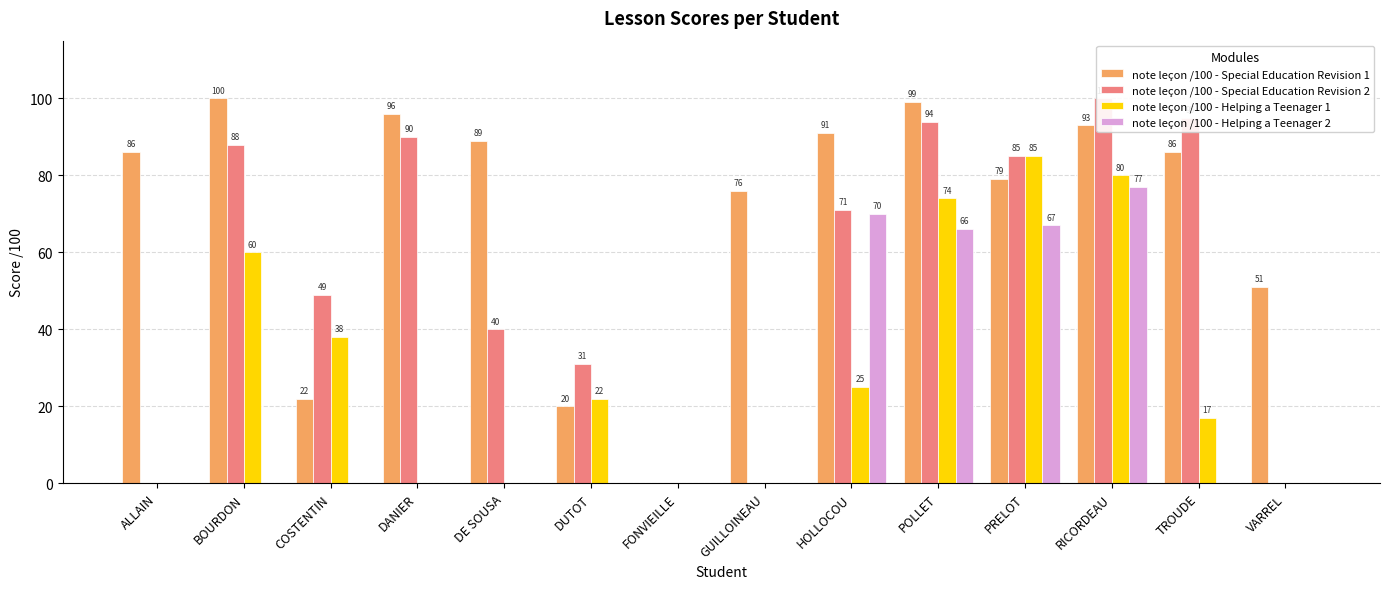

List the series in order of their overall mean, lowest first.

note leçon /100 - Helping a Teenager 2, note leçon /100 - Helping a Teenager 1, note leçon /100 - Special Education Revision 2, note leçon /100 - Special Education Revision 1